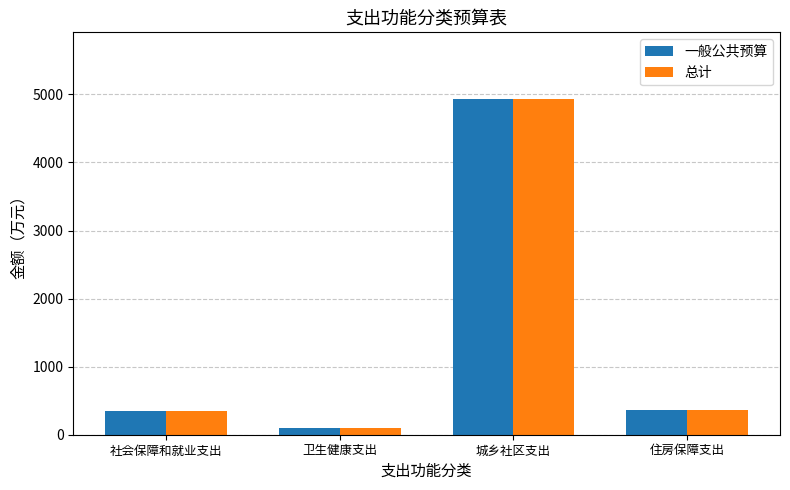

What is the total value across all series at 城乡社区支出?

9853.7